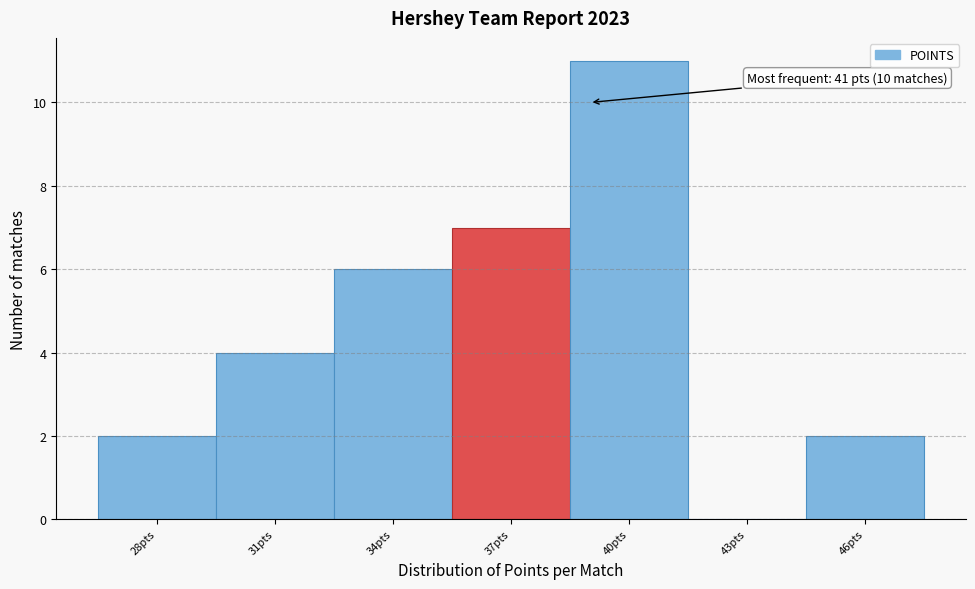

Reading left to right, extract all data points from this chart.

28pts=2	31pts=4	34pts=6	37pts=7	40pts=11	43pts=0	46pts=2